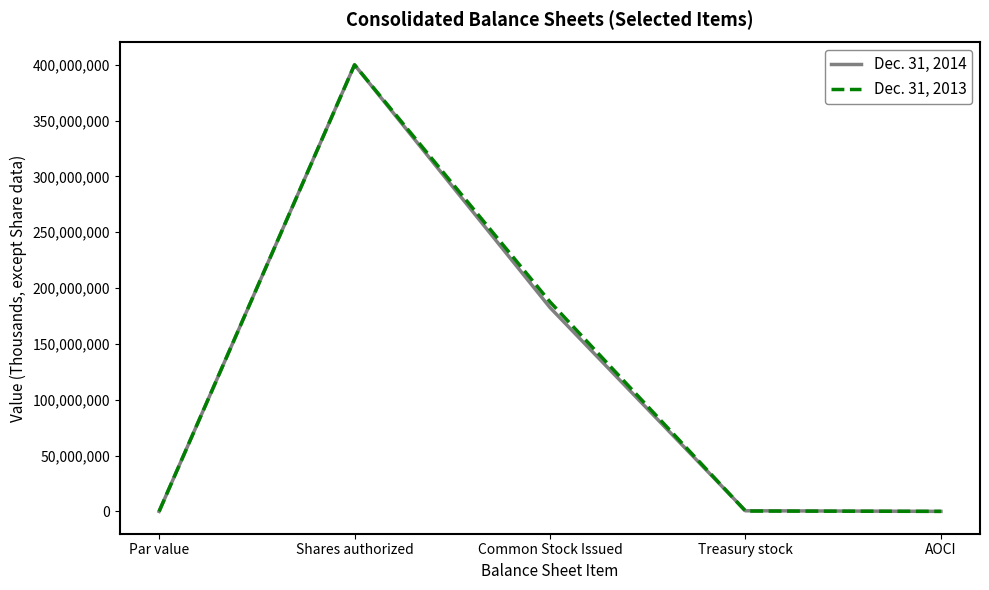

At which category is the sum across all series the highest?

Shares authorized